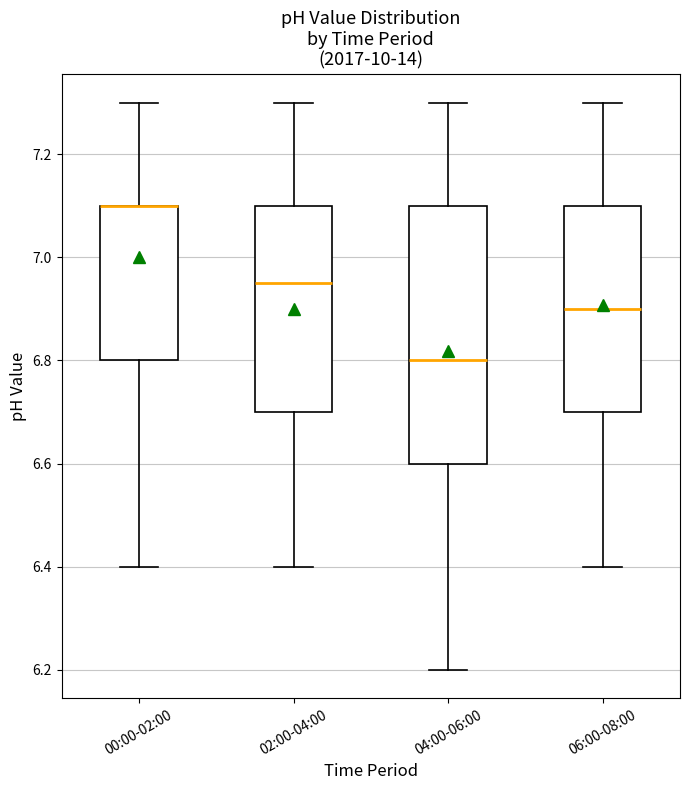

Where does the lower whisker of the box for 04:00-06:00 end on the y-axis? The values are not printed on the chart, so give them approximately, as read against the axis.

6.20